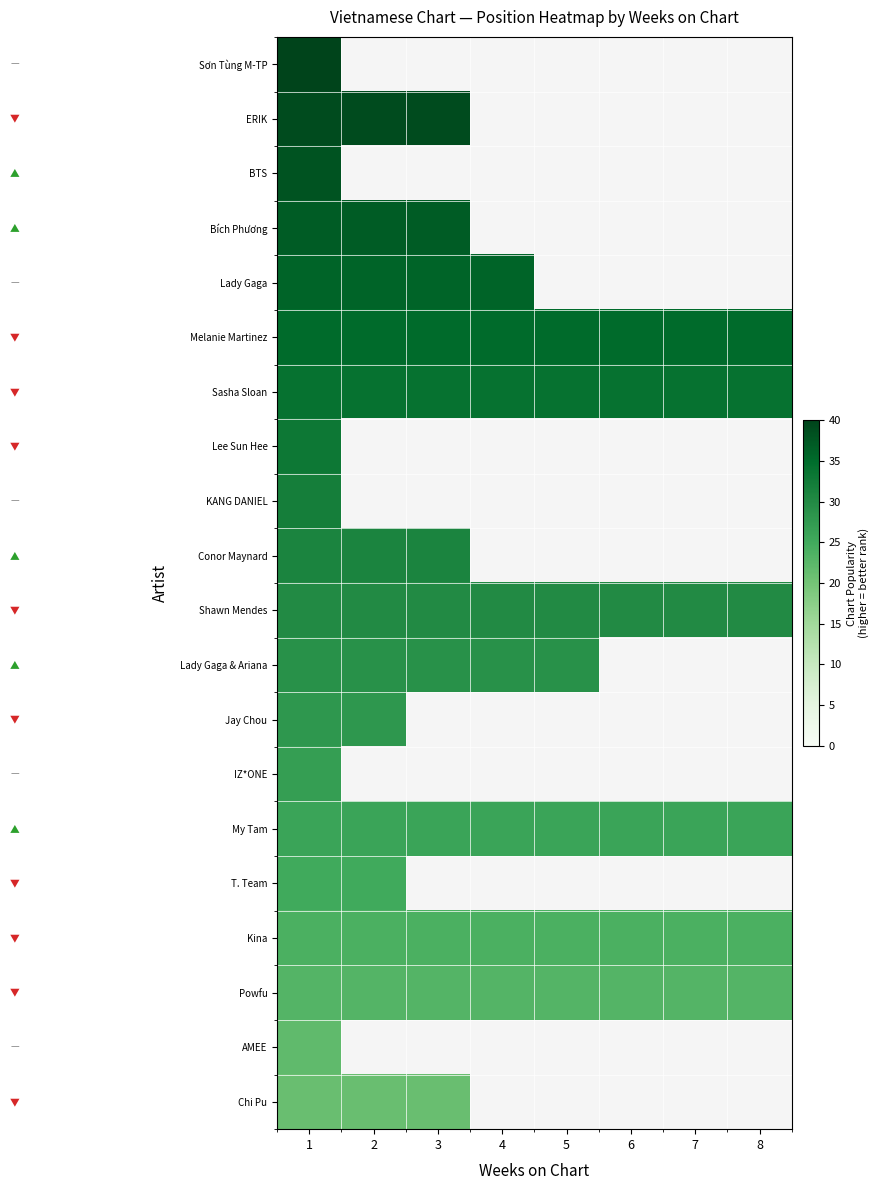

At which label is KANG DANIEL closest to 32?

1